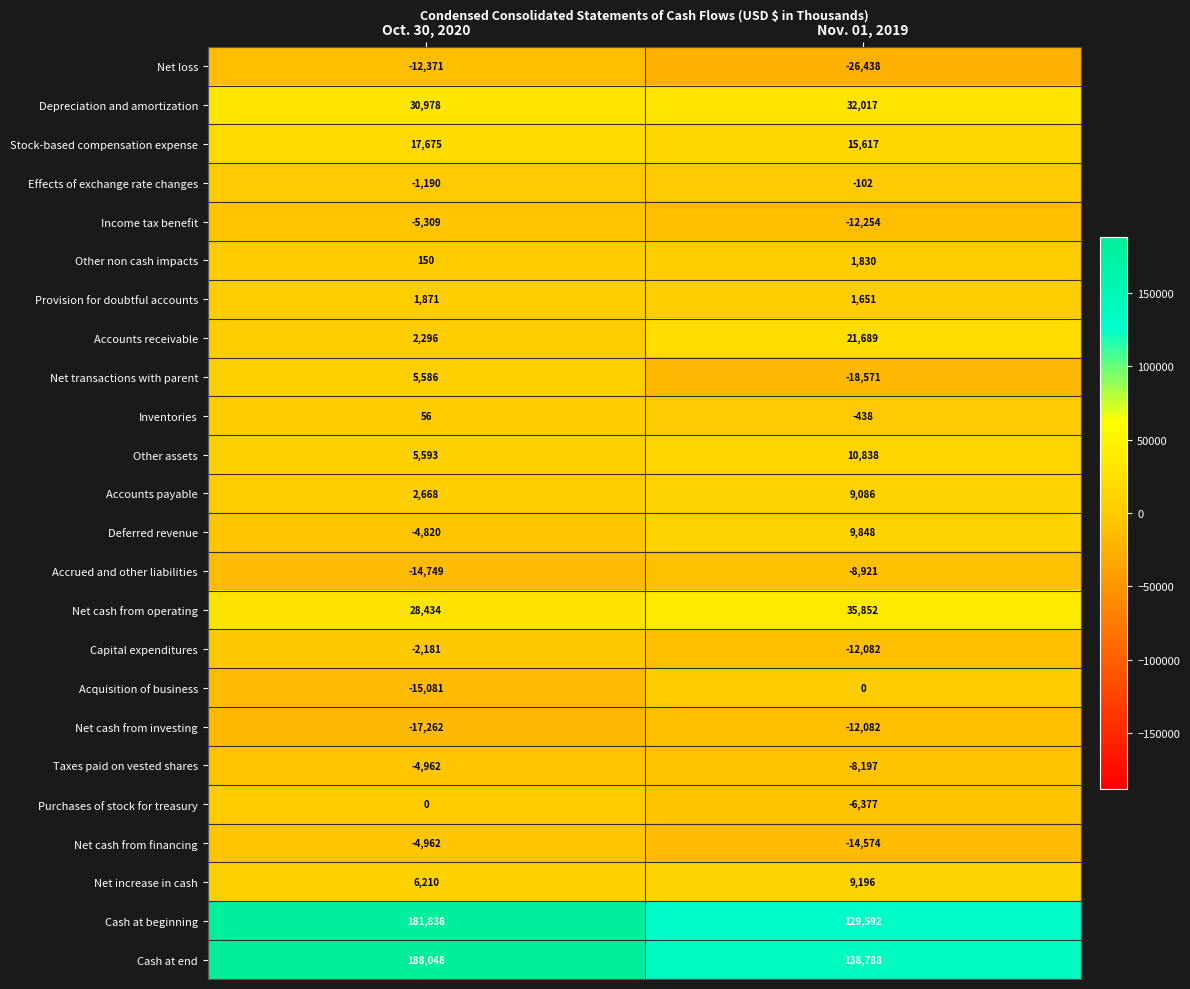

At which category does the chart reach its minimum across all series?

Nov. 01, 2019